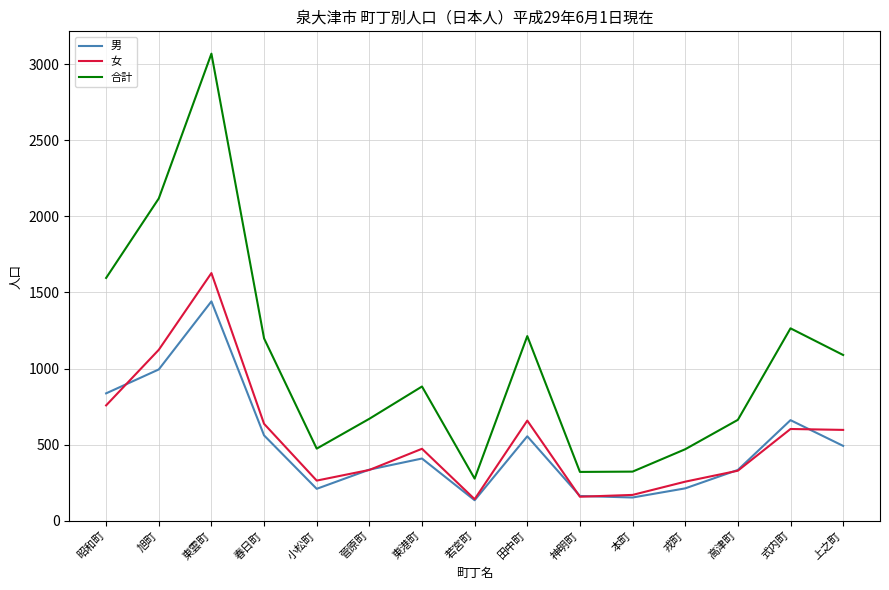

At which category does 女 reach its first local valley?

小松町